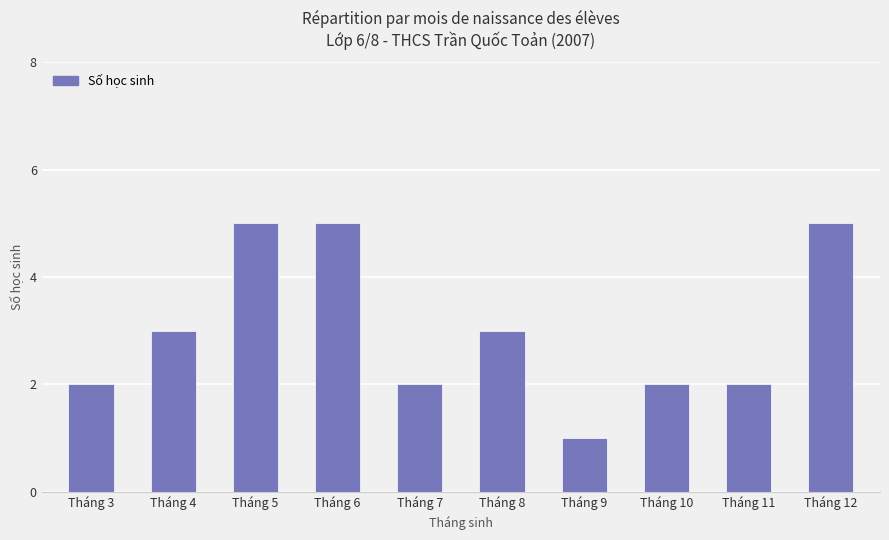

Which has a higher value, Tháng 9 or Tháng 3?

Tháng 3